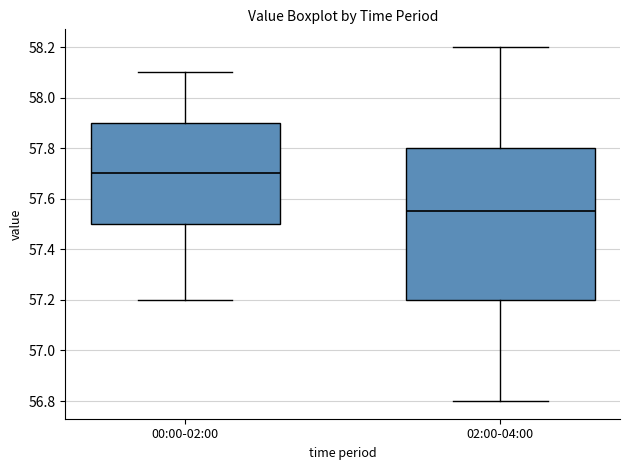

Which box's median line is the highest?

00:00-02:00